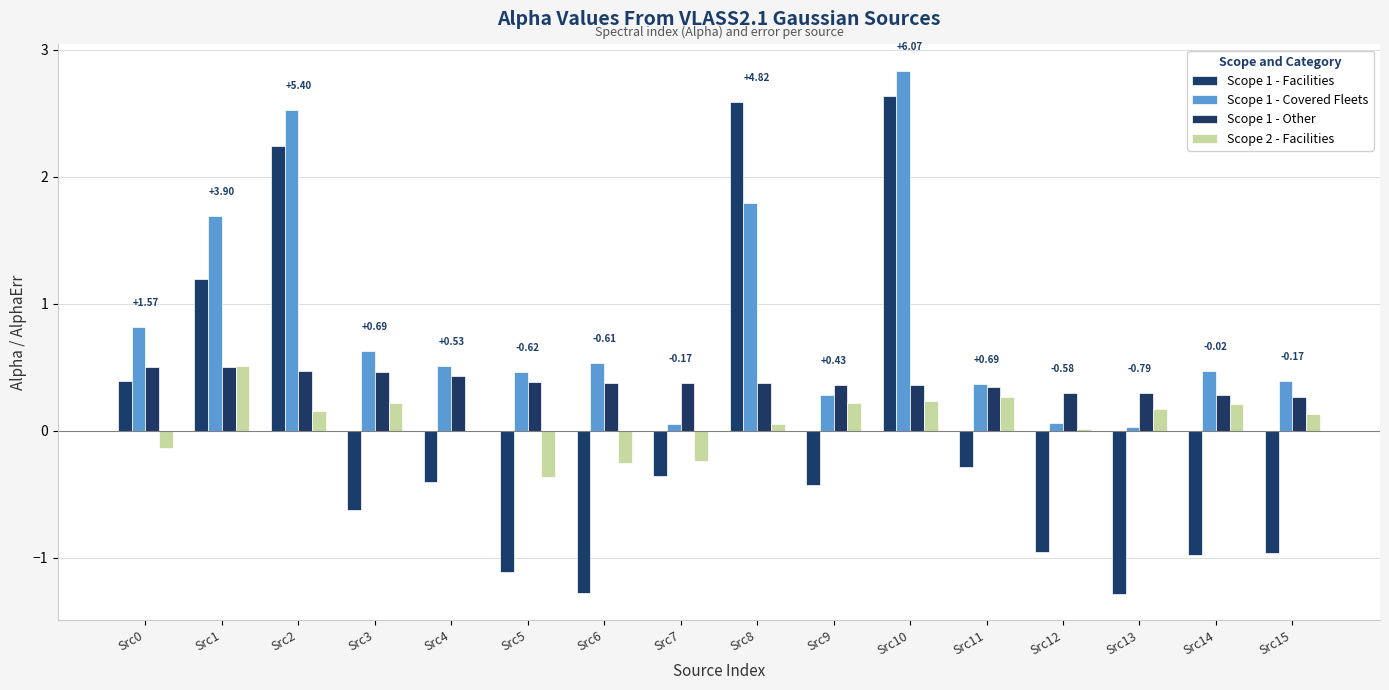

What is the total value across all series at Src1?

3.9